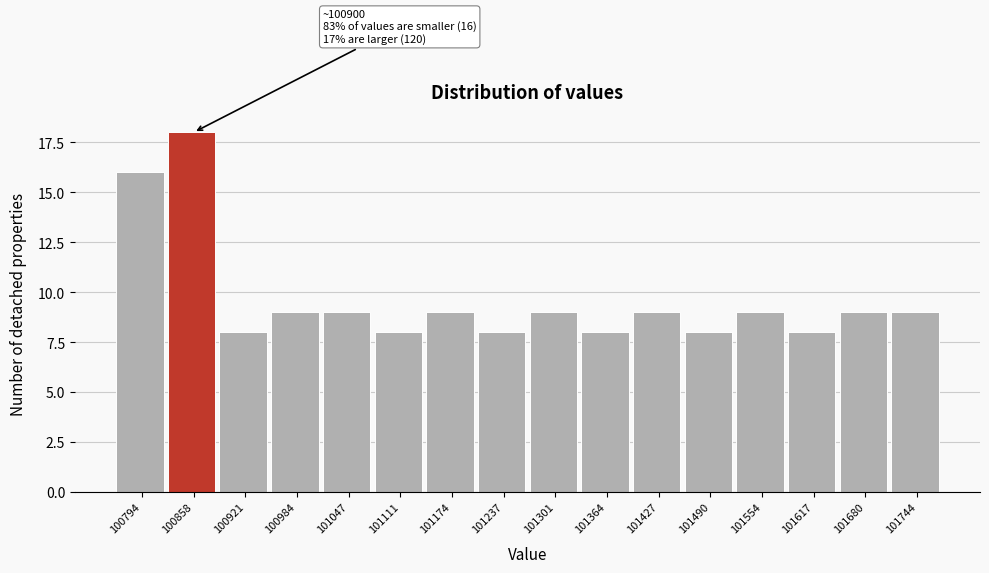

Reading left to right, list all the values displayed in this chart.

100794=16	100858=18	100921=8	100984=9	101047=9	101111=8	101174=9	101237=8	101301=9	101364=8	101427=9	101490=8	101554=9	101617=8	101680=9	101744=9